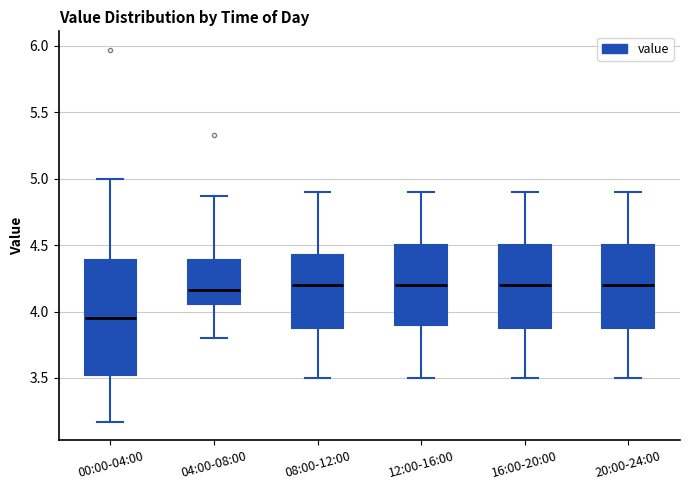

Comparing the boxes themselves (not the whiskers), which one is the tallest?

00:00-04:00